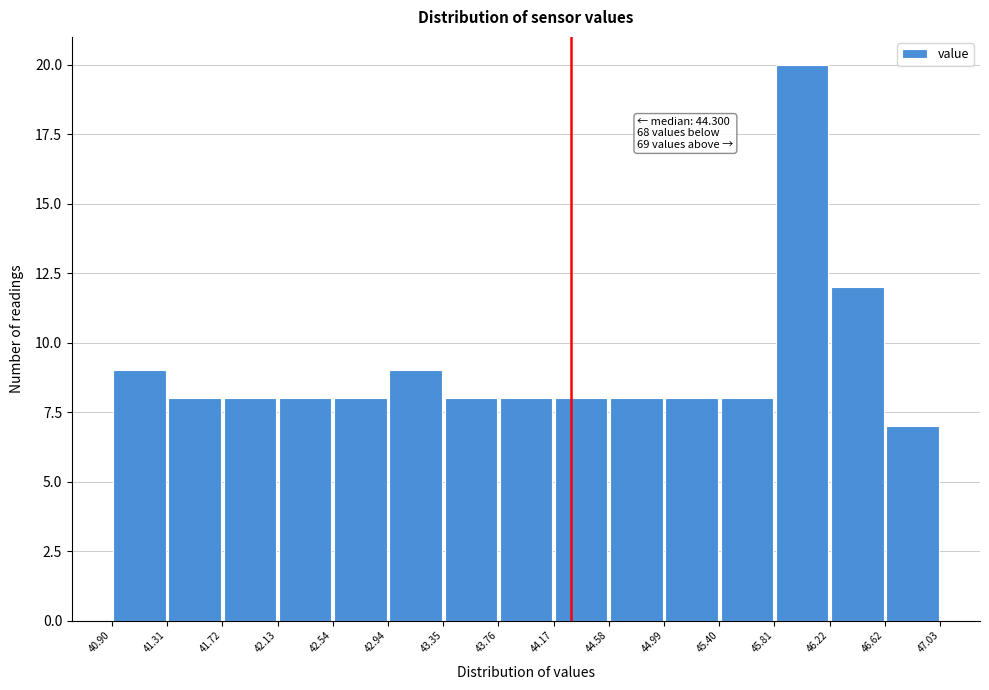

Which range on the x-axis has the tallest bar?

45.81 to 46.22